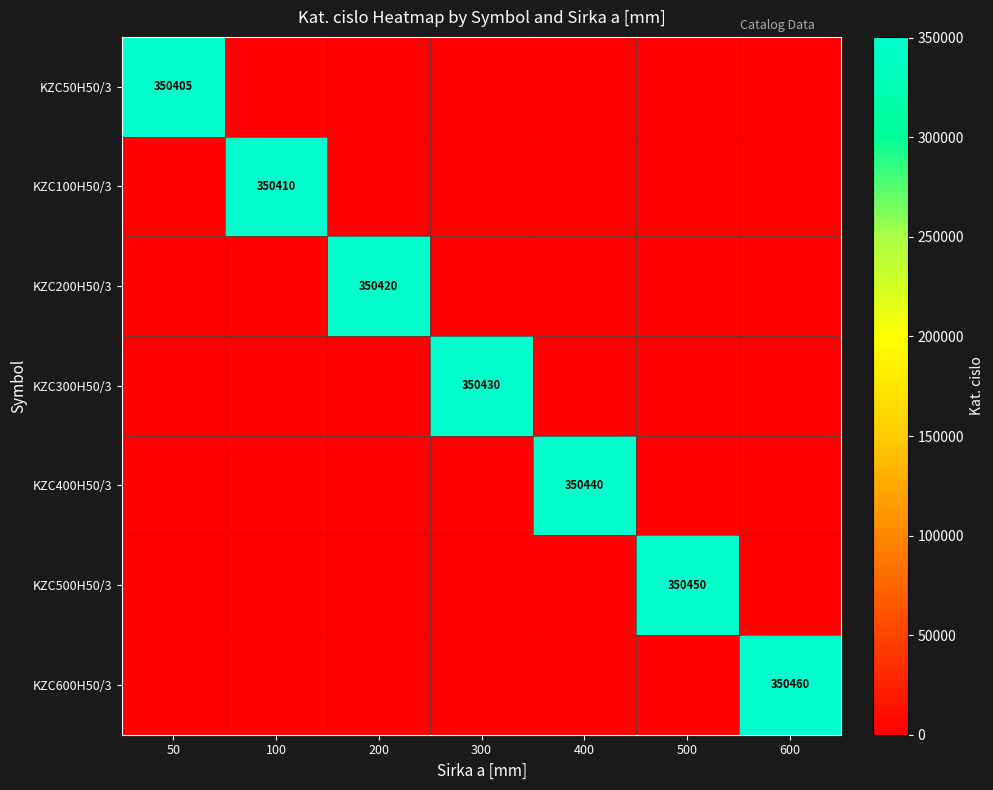

Is it true that KZC600H50/3 equals 557877 at 600?

False